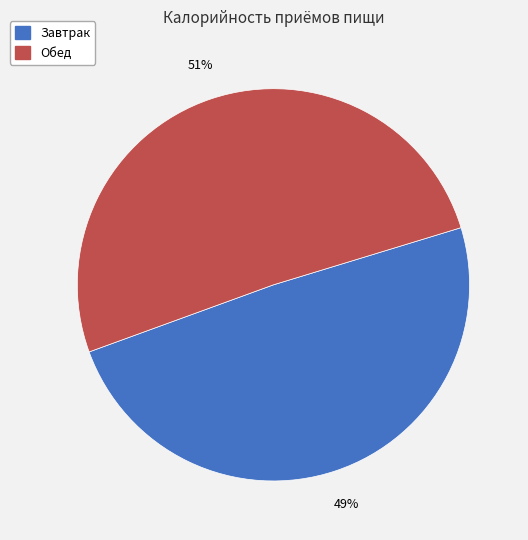

Approximately how many times larger is the value at Завтрак compared to Обед?

1.0